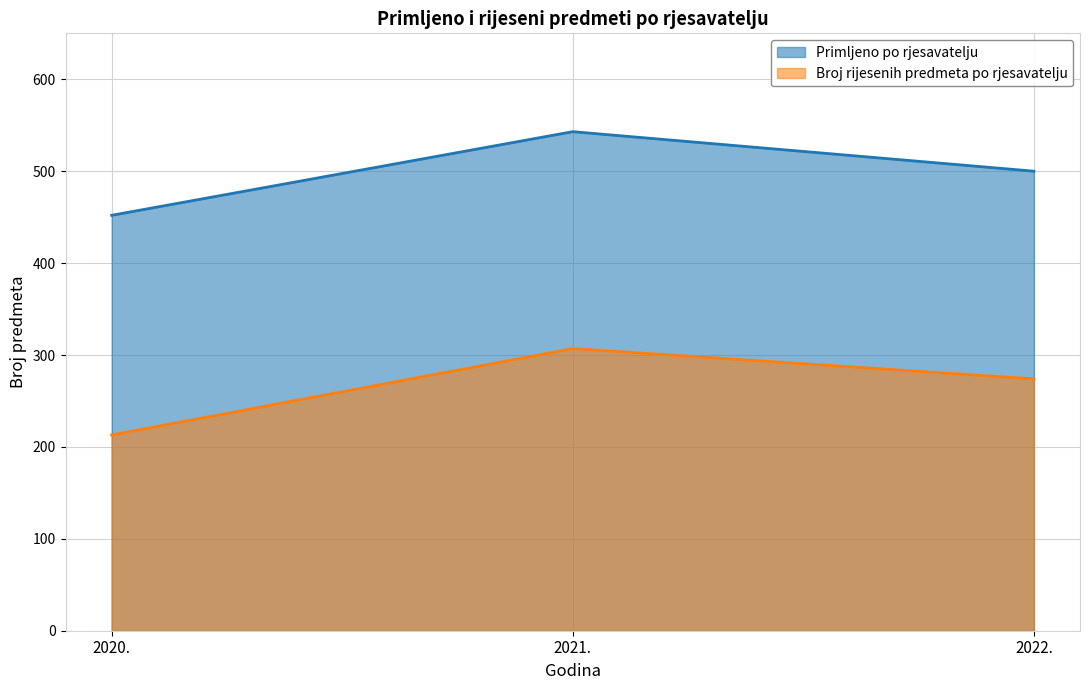

At 2021., list the series in order from largest to smallest.

Primljeno po rjesavatelju, Broj rijesenih predmeta po rjesavatelju